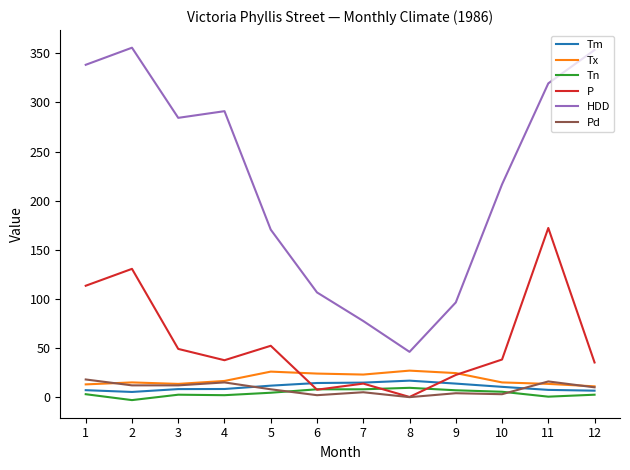

Which series changed the most between 1 and 9?

HDD